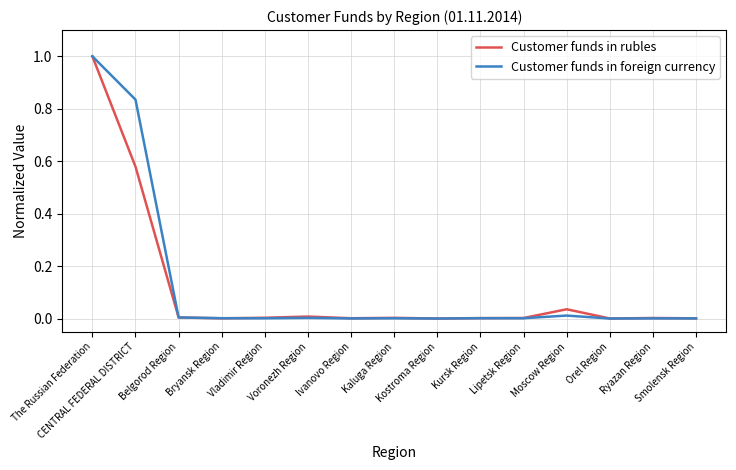

True or false: Customer funds in foreign currency and Customer funds in rubles intersect in this chart.

True